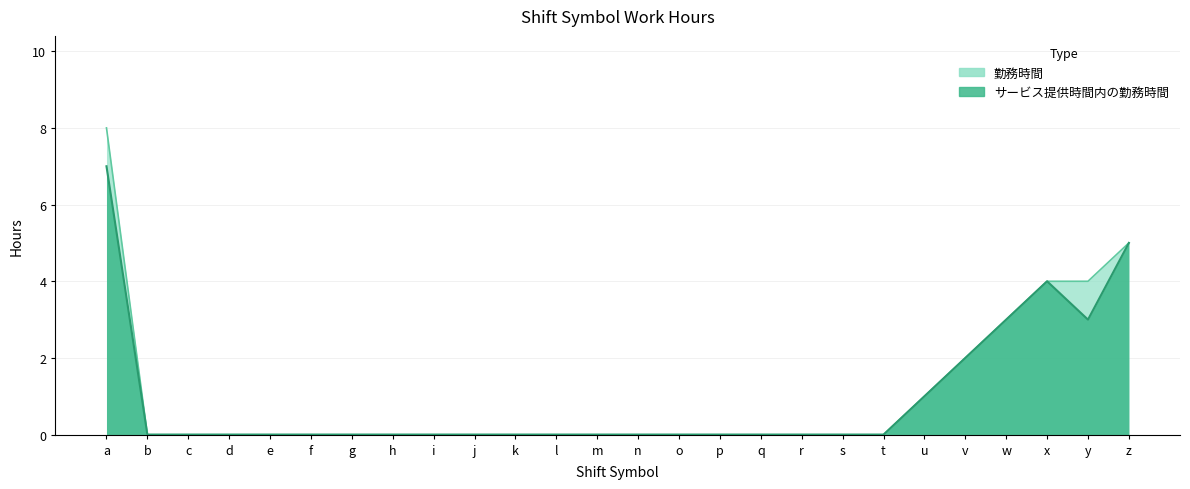

Between g and p, which is larger?

g